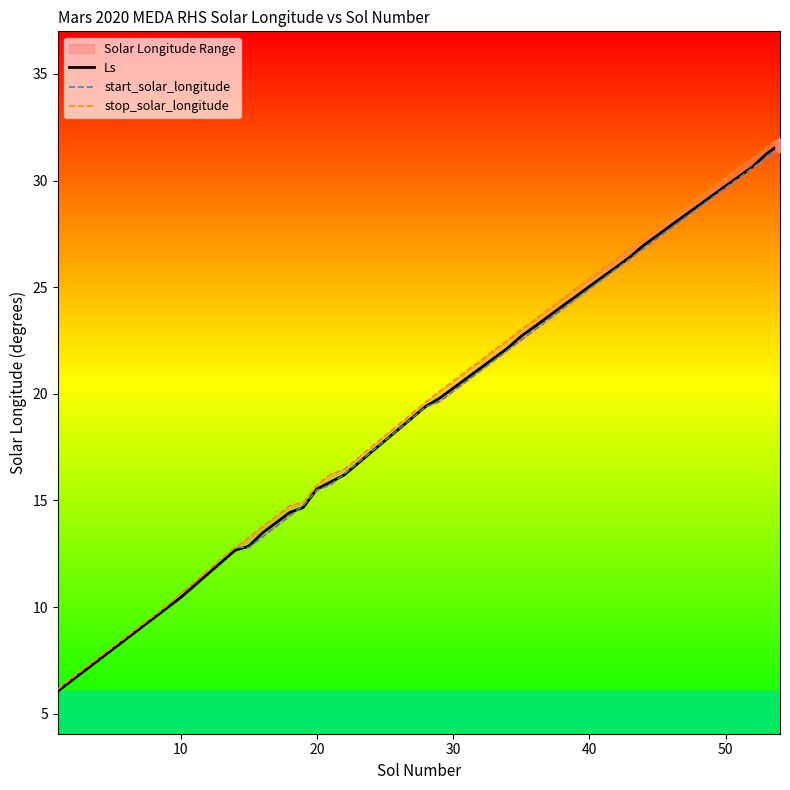

True or false: Ls has a value of 13.5 at 40.

False